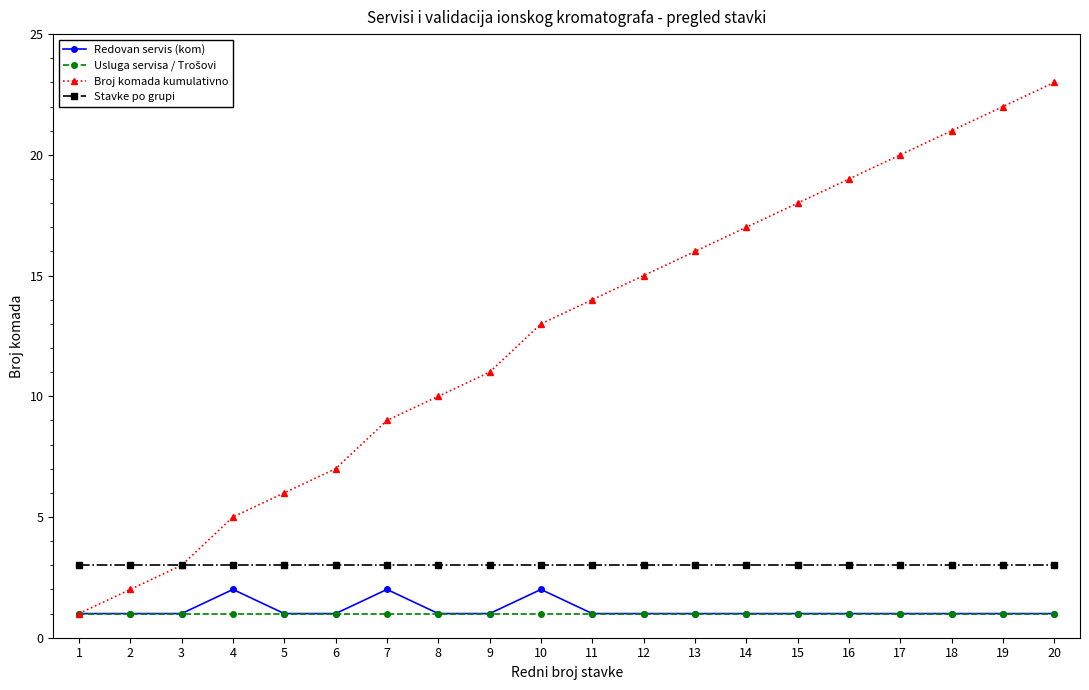

Rank the categories by Broj komada kumulativno value from highest to lowest.

20, 19, 18, 17, 16, 15, 14, 13, 12, 11, 10, 9, 8, 7, 6, 5, 4, 3, 2, 1